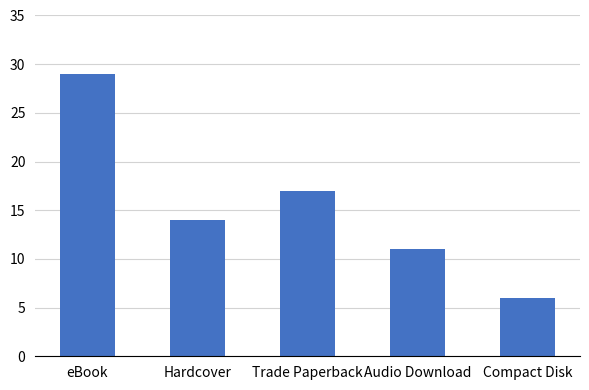

The value at eBook is 29. True or false?

True